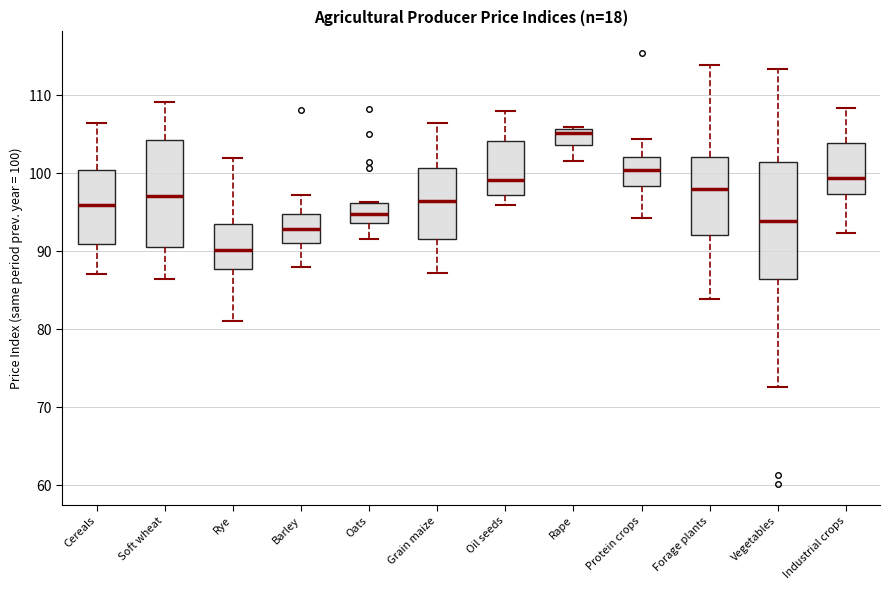

Which box has the highest median line?

Rape